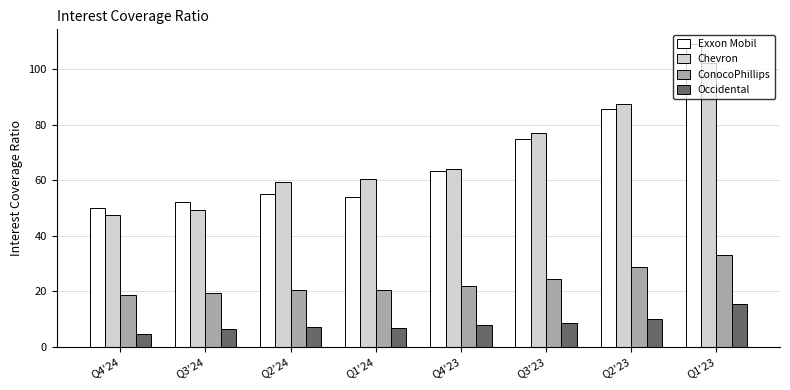

Which series has the widest spread of values?

Exxon Mobil